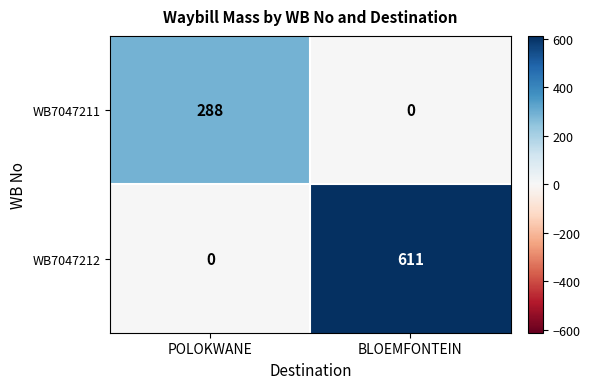

At how many categories does at least one series exceed 372?

1